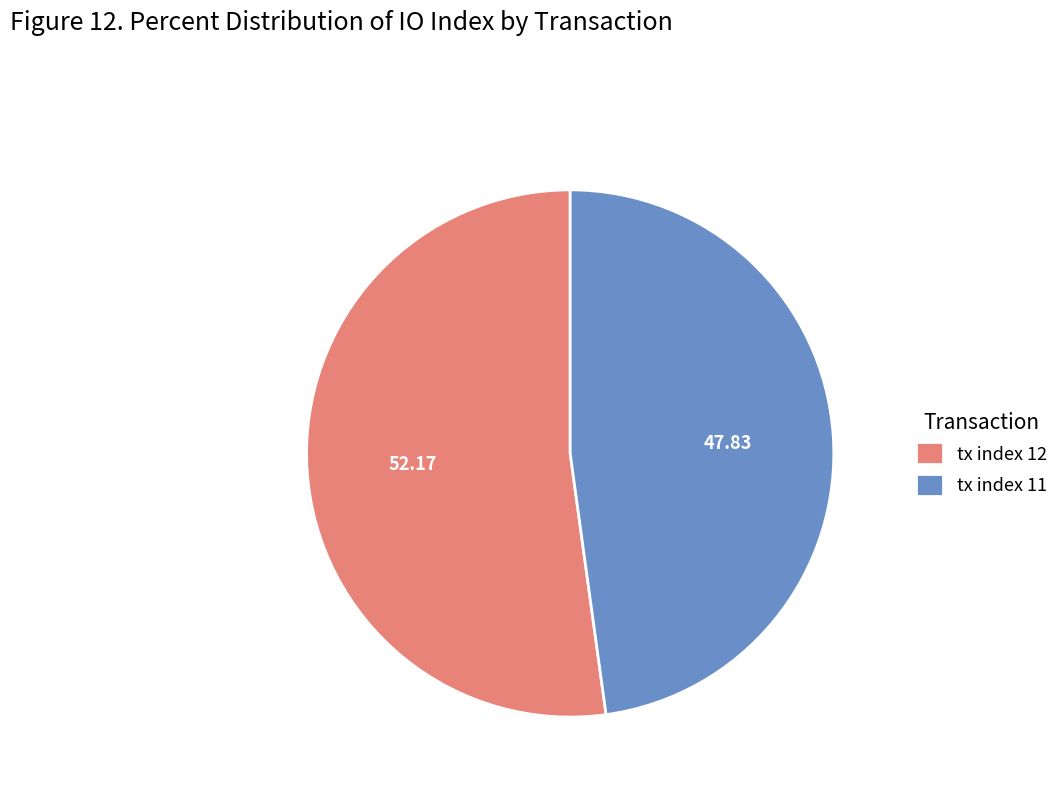

Which slice is the largest?

tx index 12